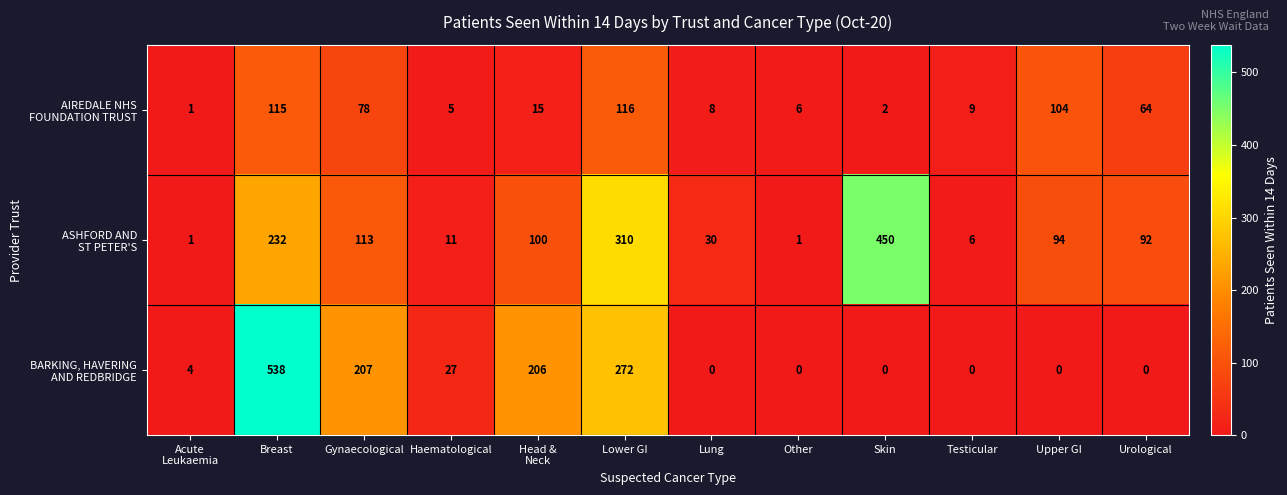

What is the difference between the highest and lowest values at Breast?

423